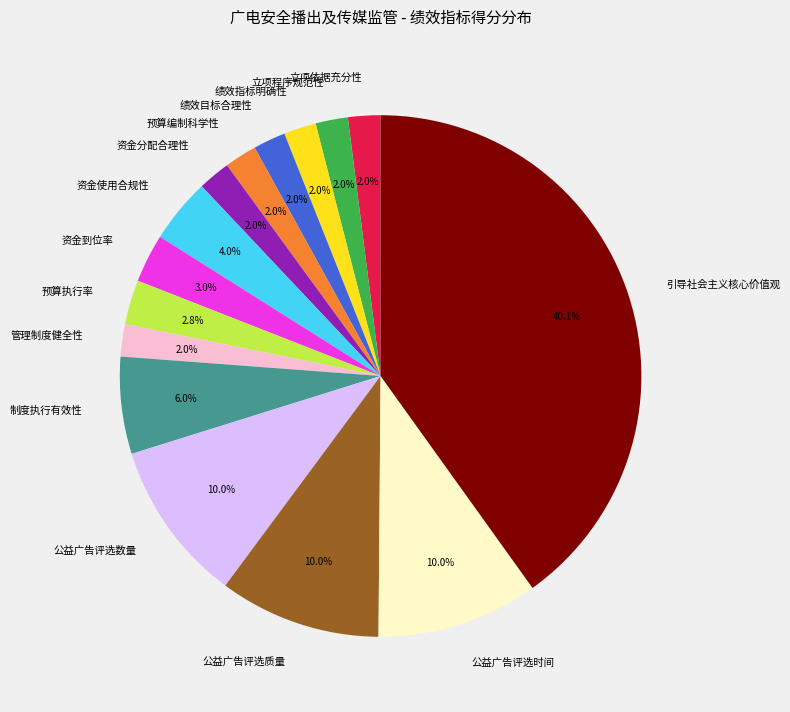

True or false: 资金使用合规性 accounts for 4% of the total.

True